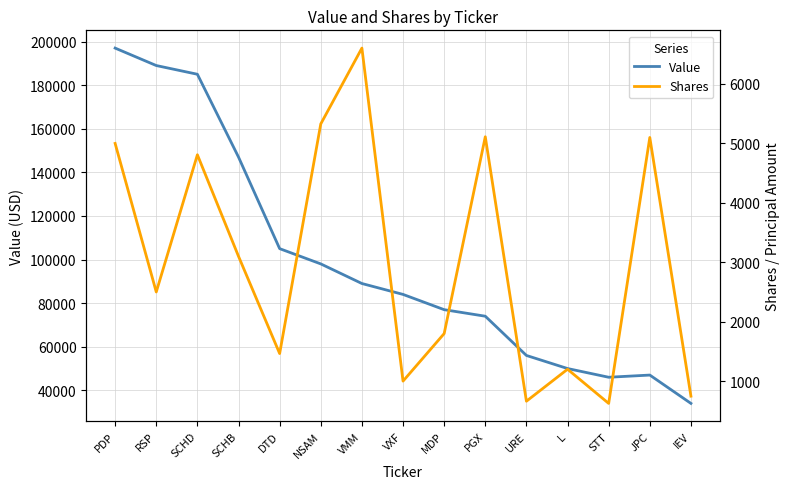

List the series in order of their overall mean, lowest first.

Shares, Value